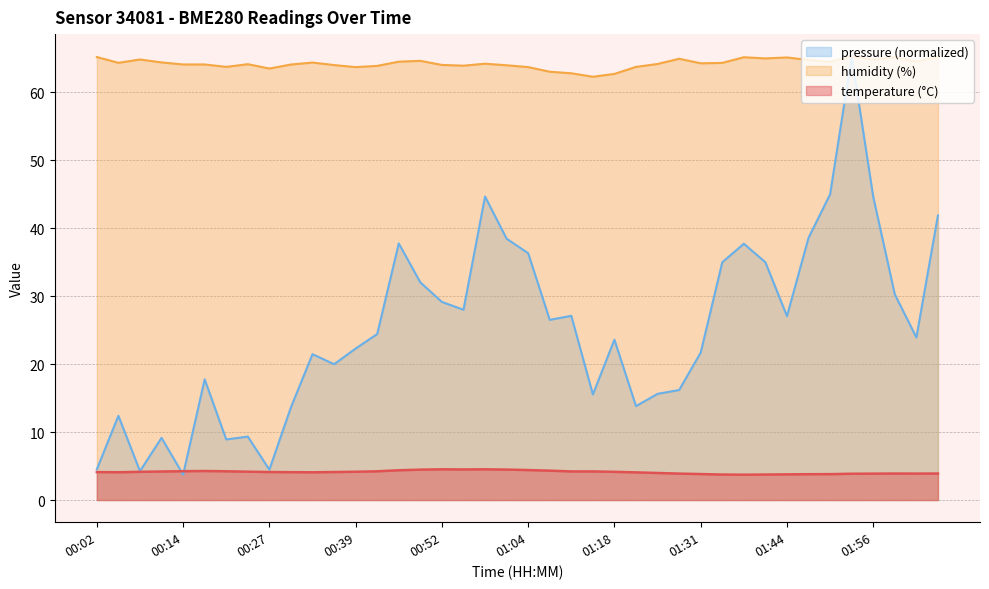

At which category does temperature reach its first local peak?

00:17